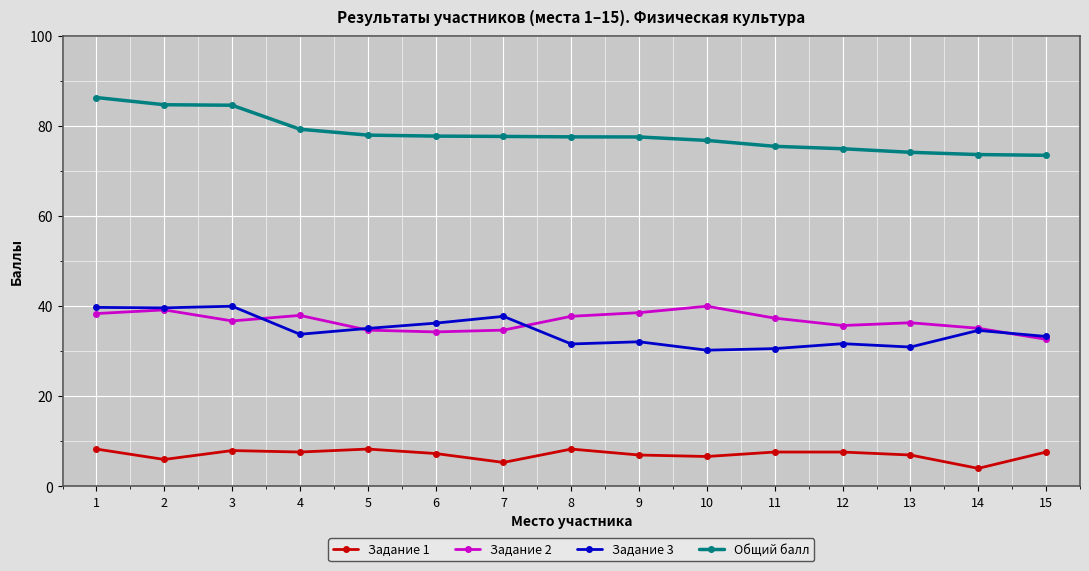

At 4, list the series in order from smallest to largest.

Задание 1, Задание 3, Задание 2, Общий балл